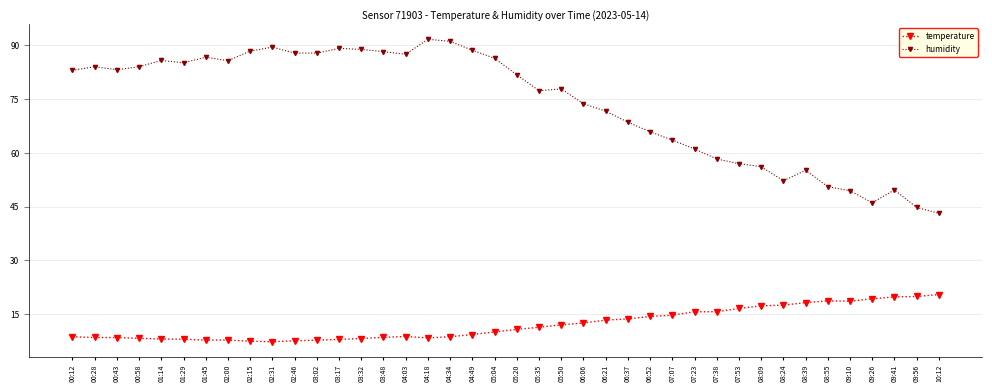

What is the sum of the temperature values at 09:41 and 06:37?

33.5